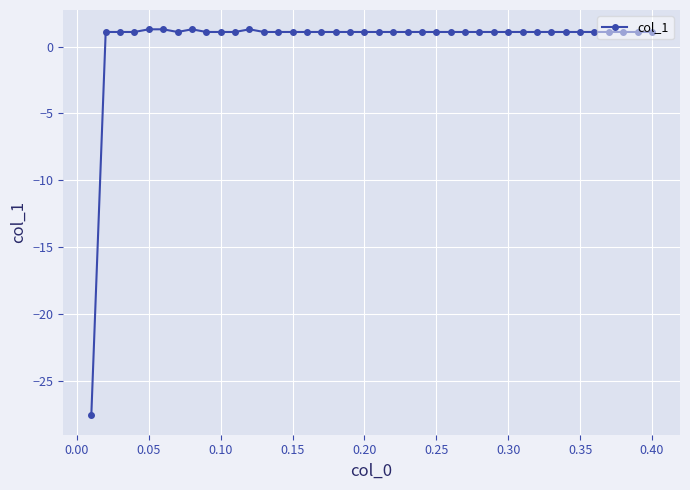

What is the average value?

0.4